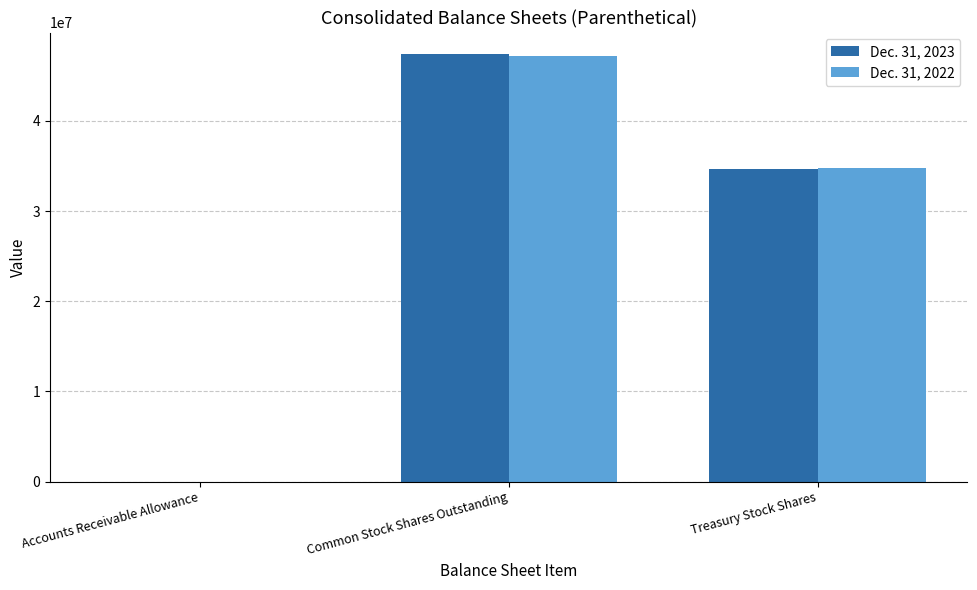

How many groups of bars are there?

3